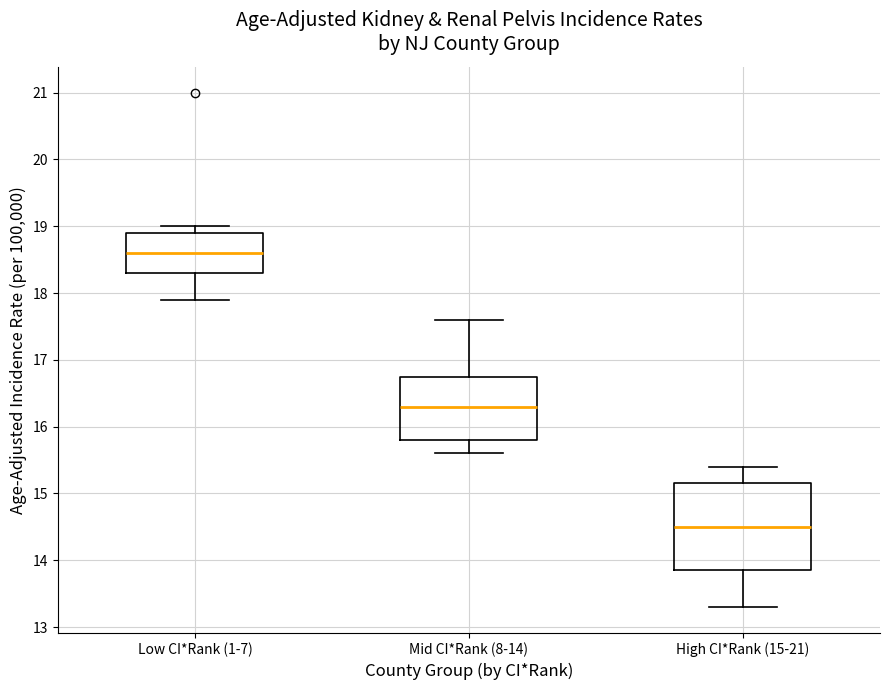

Reading left to right, transcribe this box plot: for each box, give where its median line is, the range the box spans, and where its two whiskers end, as read against the y-axis. The values are not printed on the chart, so give them approximately, as read against the axis.

Low CI*Rank (1-7): median 18.6, box 18.3 to 18.9, whiskers 17.9 to 19.0
Mid CI*Rank (8-14): median 16.3, box 15.8 to 16.8, whiskers 15.6 to 17.6
High CI*Rank (15-21): median 14.5, box 13.9 to 15.2, whiskers 13.3 to 15.4